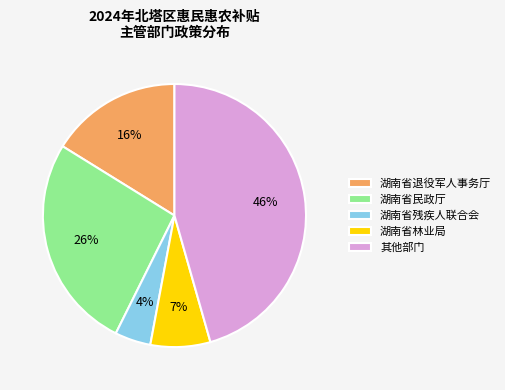

What is the smallest slice in the pie chart?

湖南省残疾人联合会